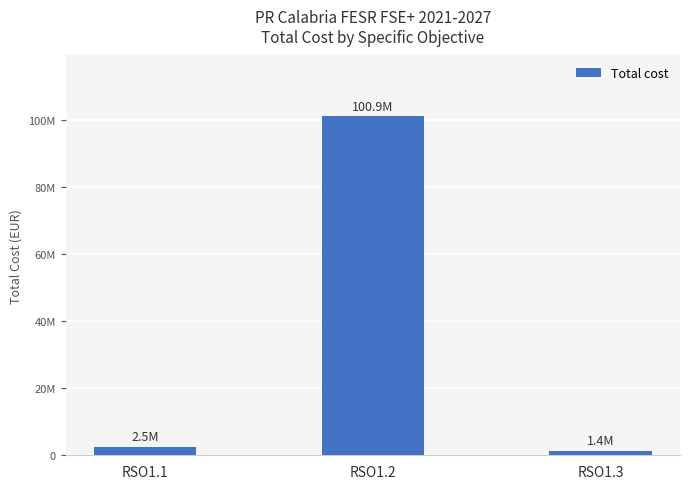

The value at RSO1.1 is 4201867.8. True or false?

False